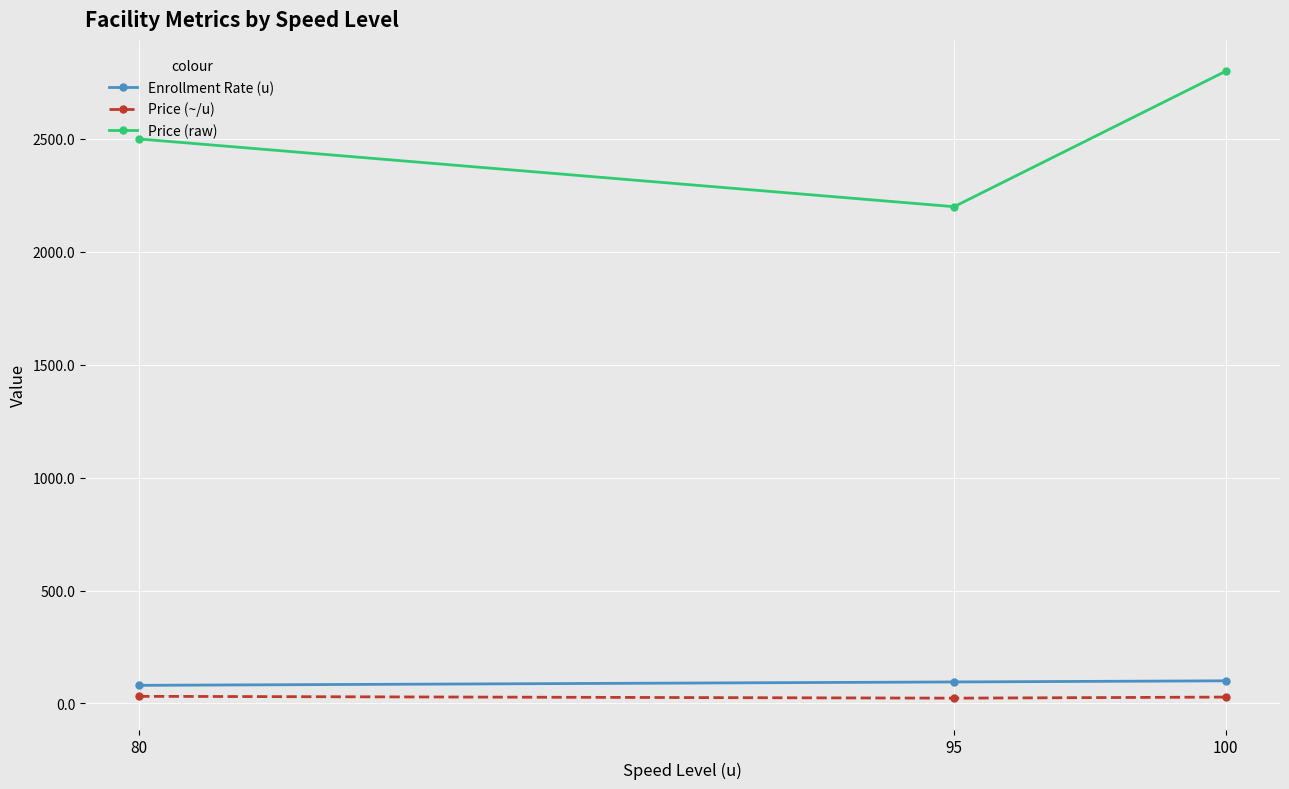

What is the value of the Price (raw) point at the 1st from the left?

2500.0